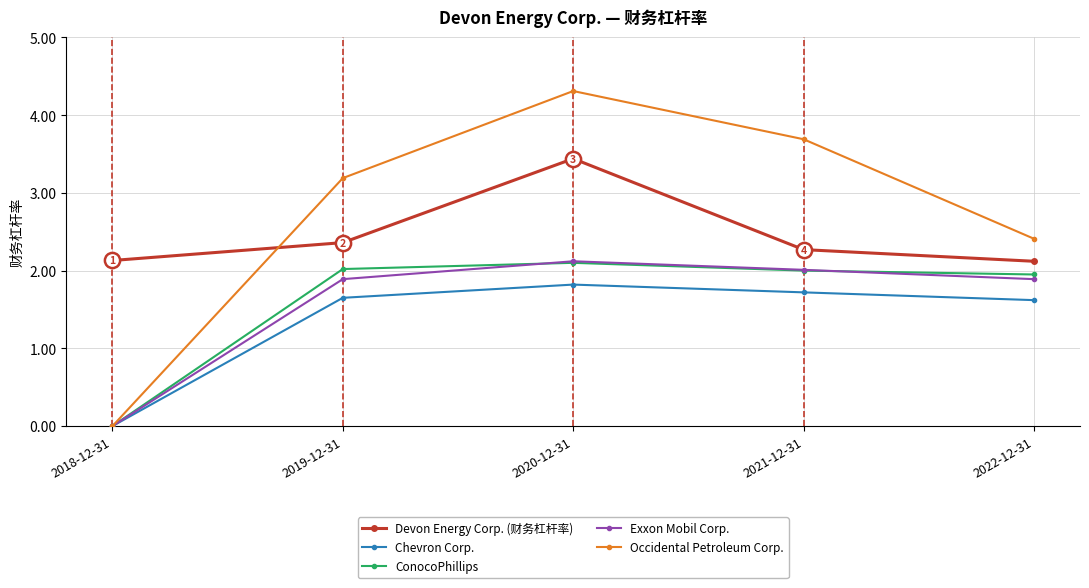

Which series has the widest spread of values?

Occidental Petroleum Corp.